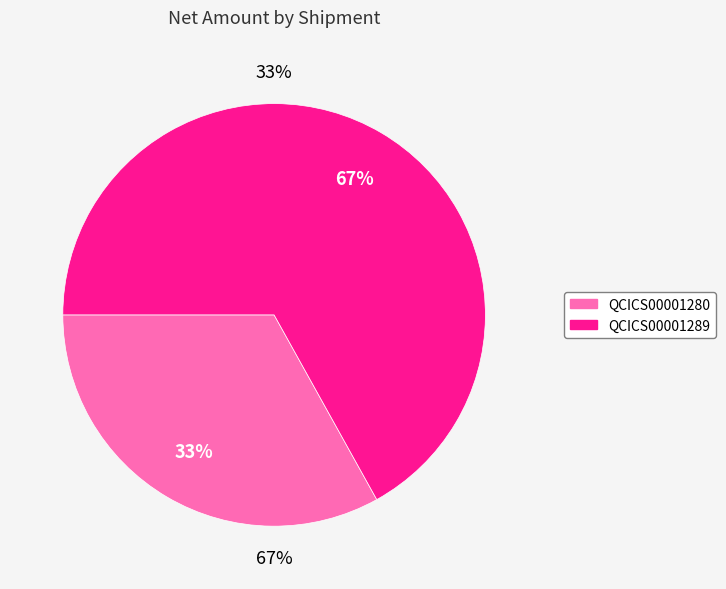

How many segments does this pie chart have?

2